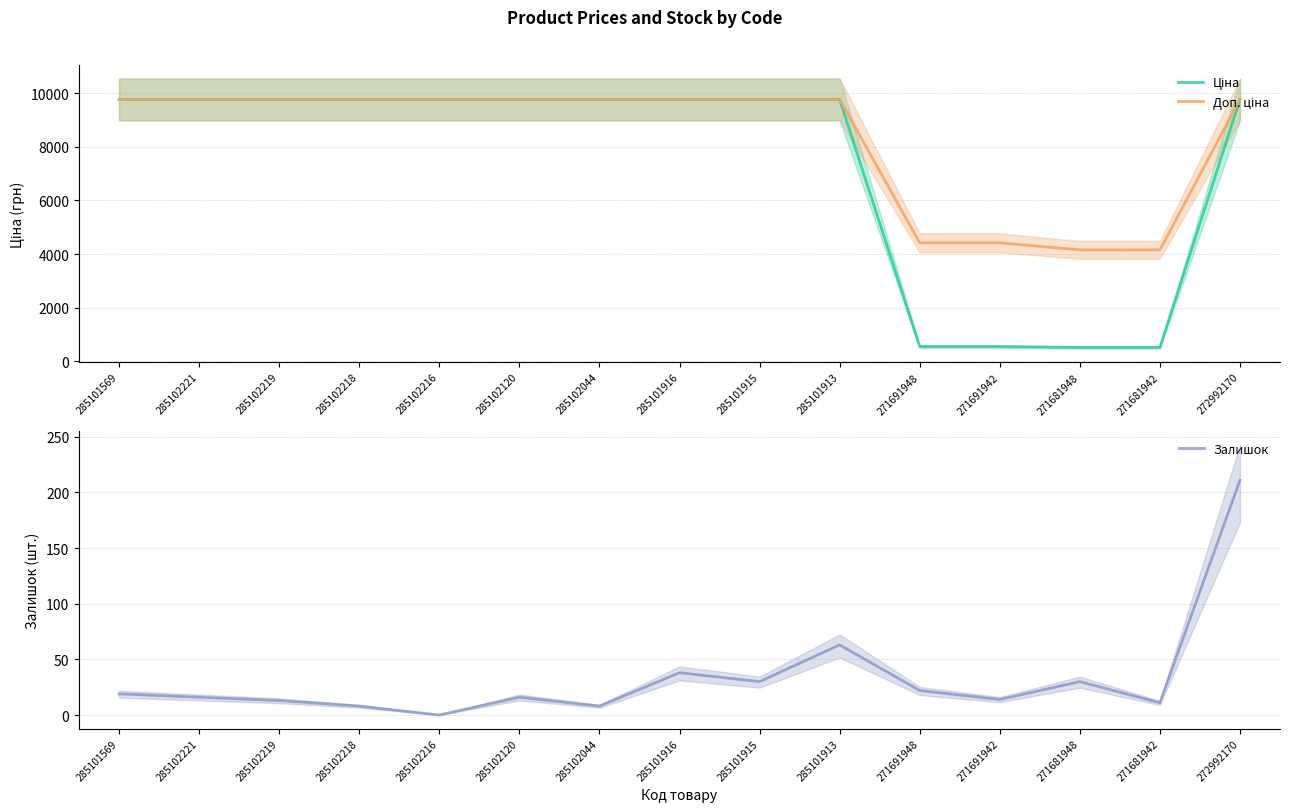

What is the minimum value for Ціна?

519.5